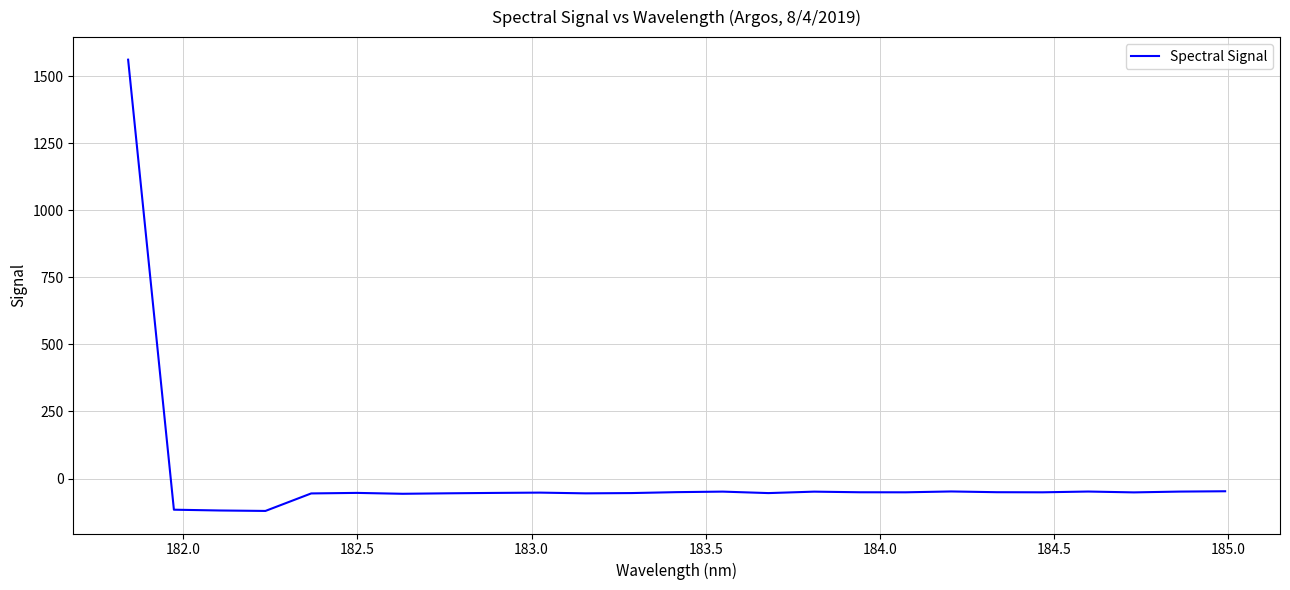

What is the greatest value displayed?

1561.7